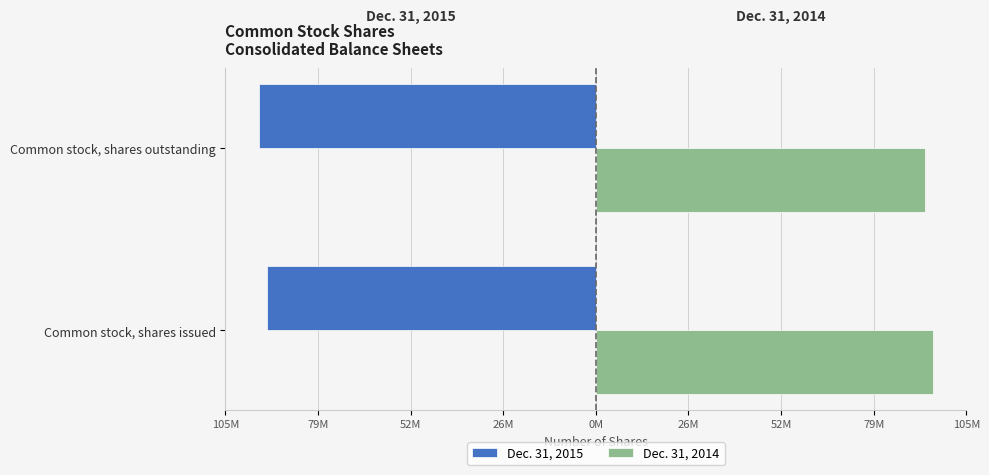

Rank the series by their average value, from highest to lowest.

Dec. 31, 2014, Dec. 31, 2015